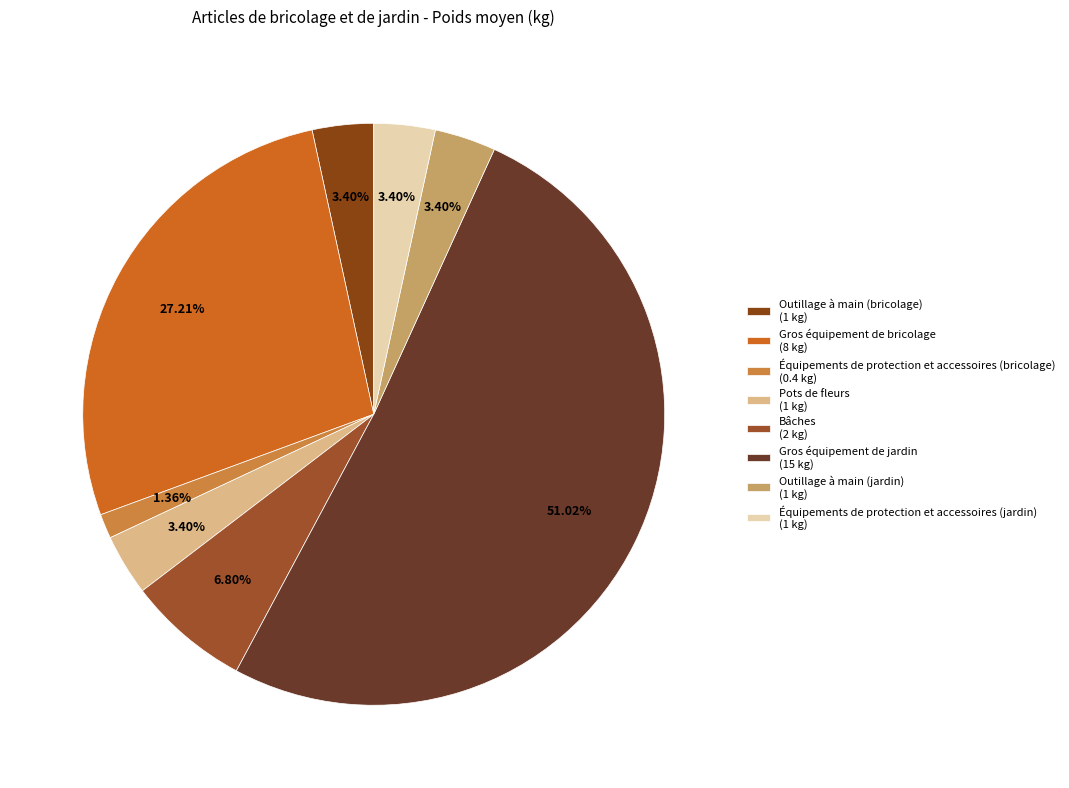

Is it true that Gros équipement de bricolage is 19% of the pie?

False